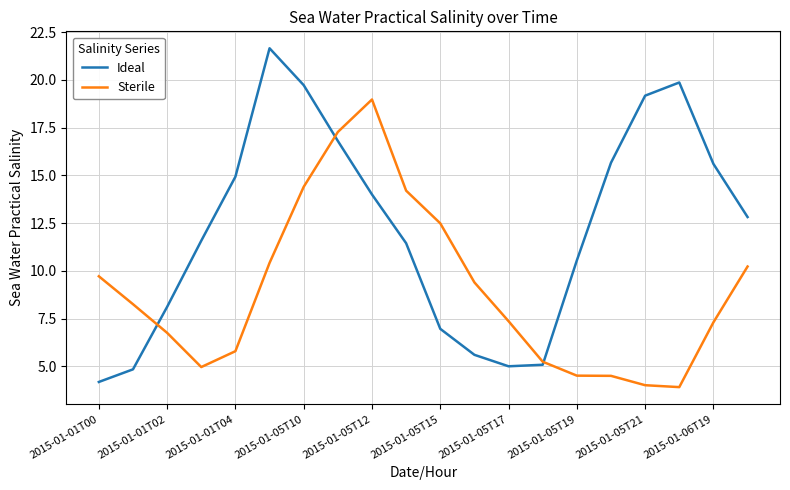

What is the lowest value of the Sterile series?

3.9